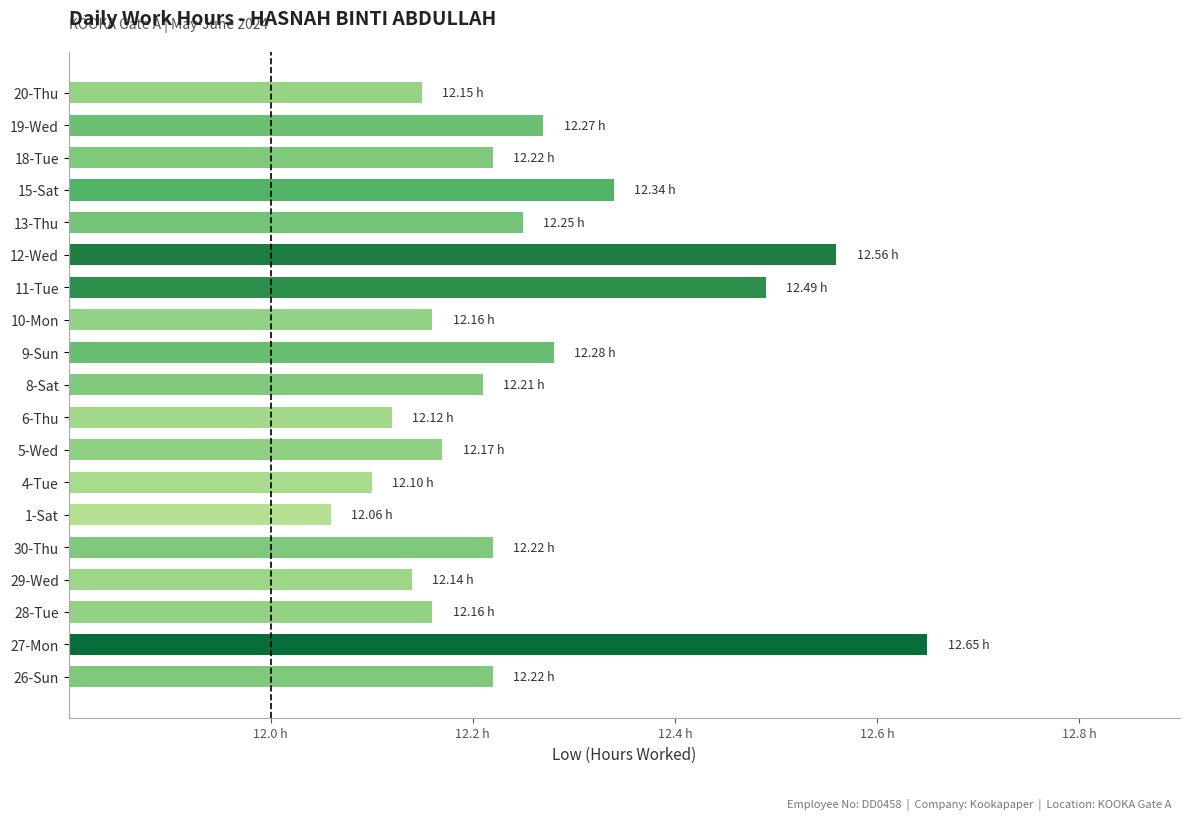

Count the values in the range 12 to 13.

19